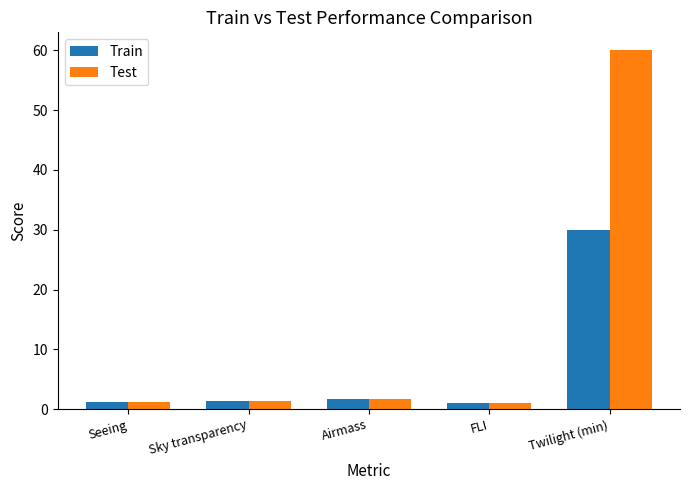

Are the bars horizontal?

No